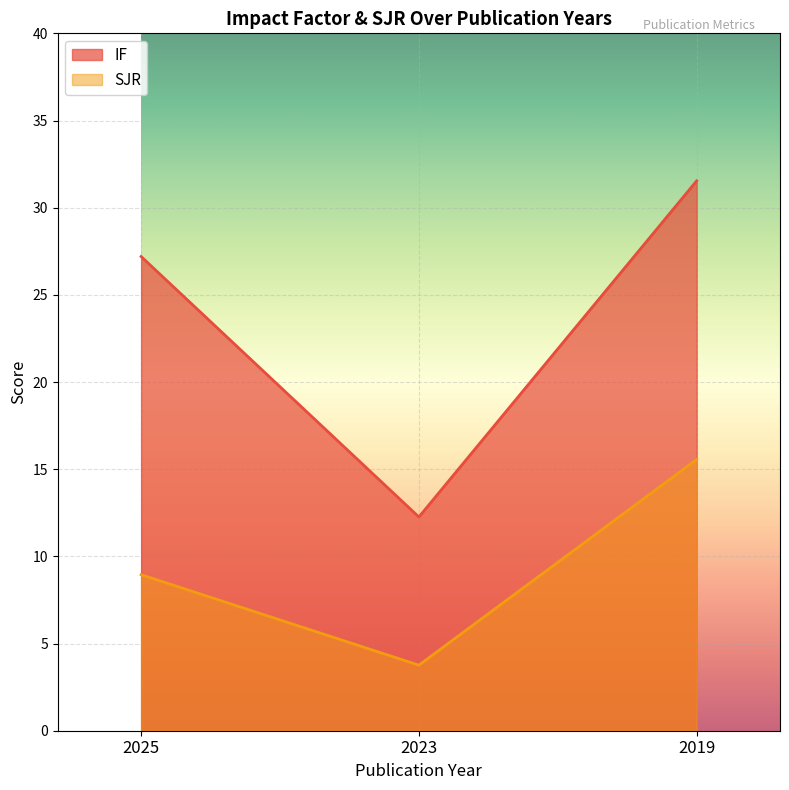

The value of IF at 2023 is 2.9. True or false?

False